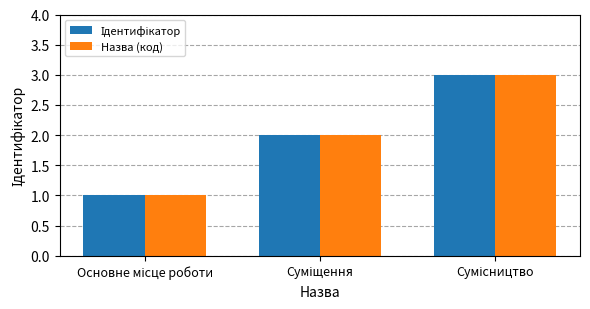

What is the maximum value shown in the chart?

3